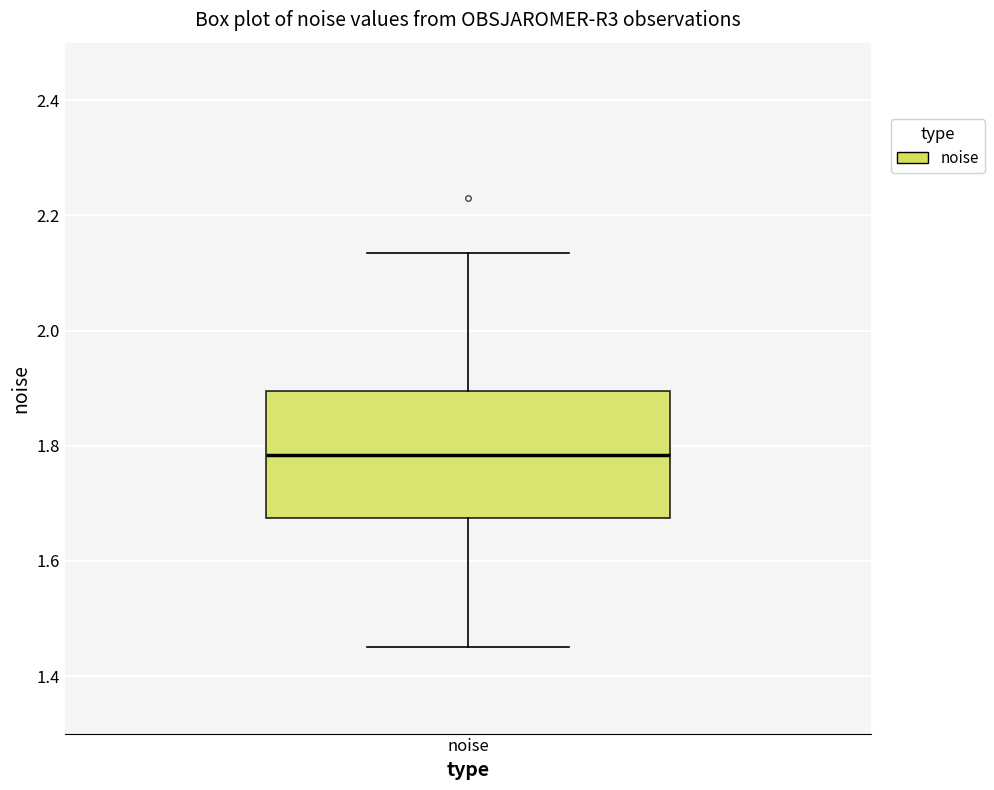

Where does the lower whisker of the box for noise end on the y-axis? The values are not printed on the chart, so give them approximately, as read against the axis.

1.46